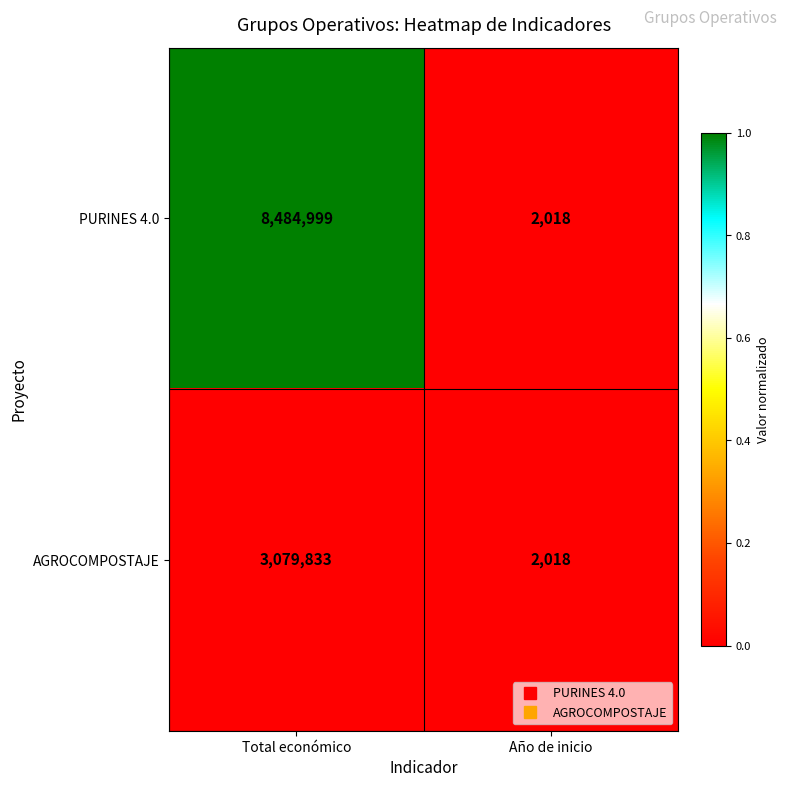

List the series in order of their peak value, highest first.

PURINES 4.0, AGROCOMPOSTAJE